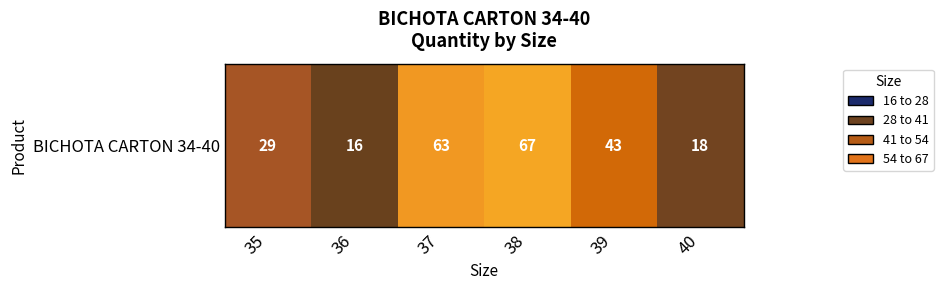

Count the number of categories in the chart.

6